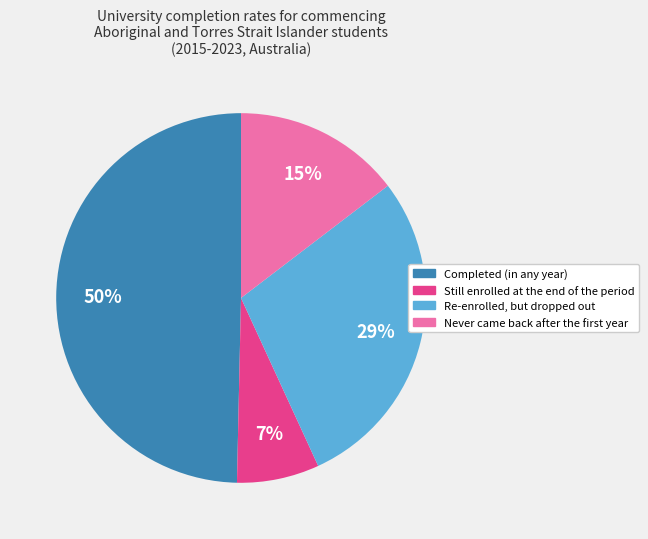

Does Completed (in any year) represent more than half of the total?

No